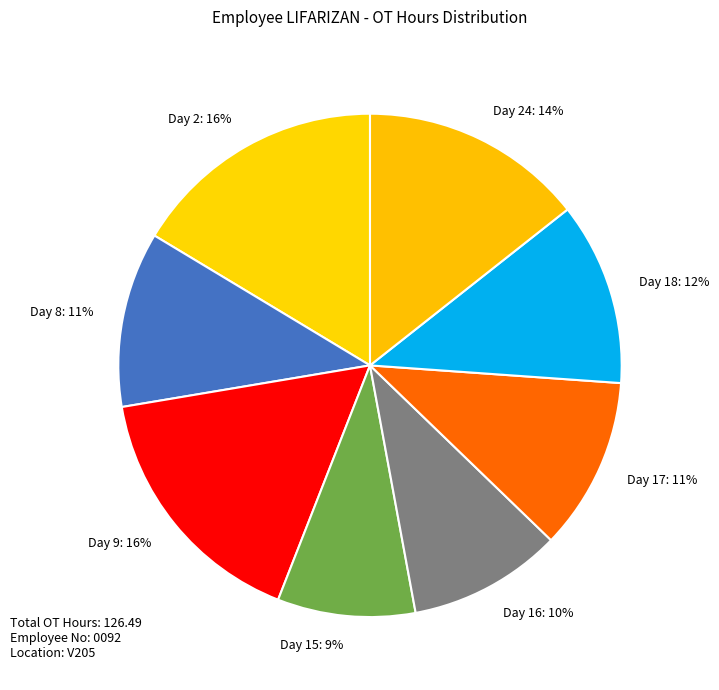

Approximately how many times larger is the value at Day 17 compared to Day 18?

0.9